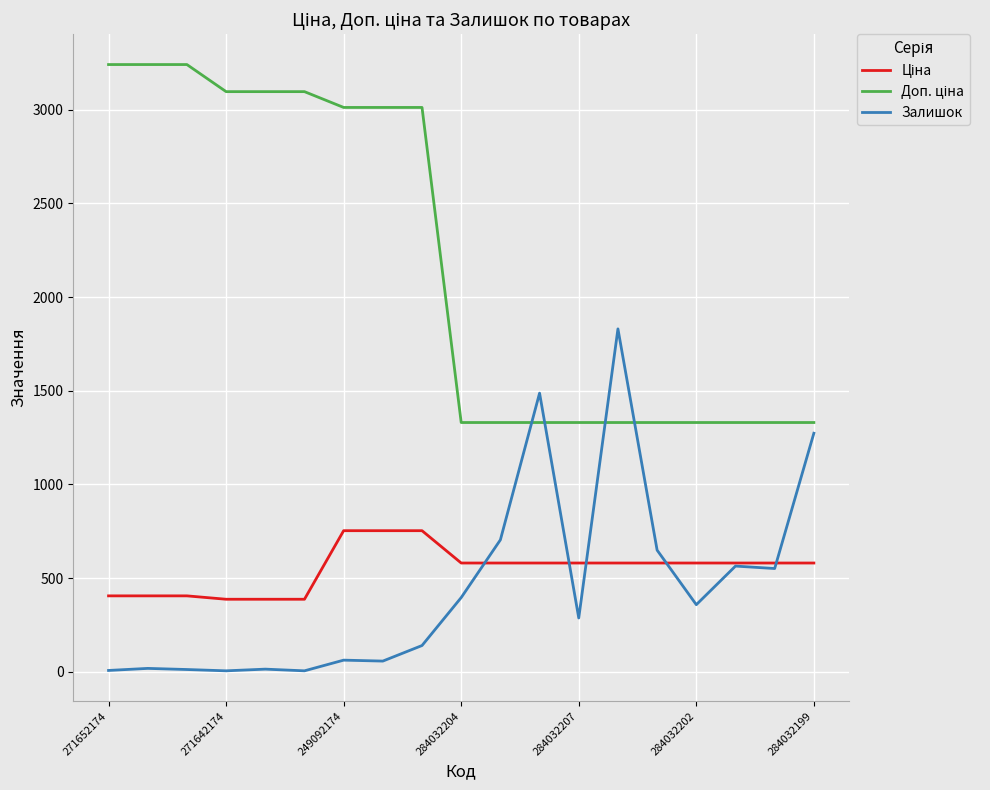

What is the value of the Залишок point at the 3rd from the left?

12.0